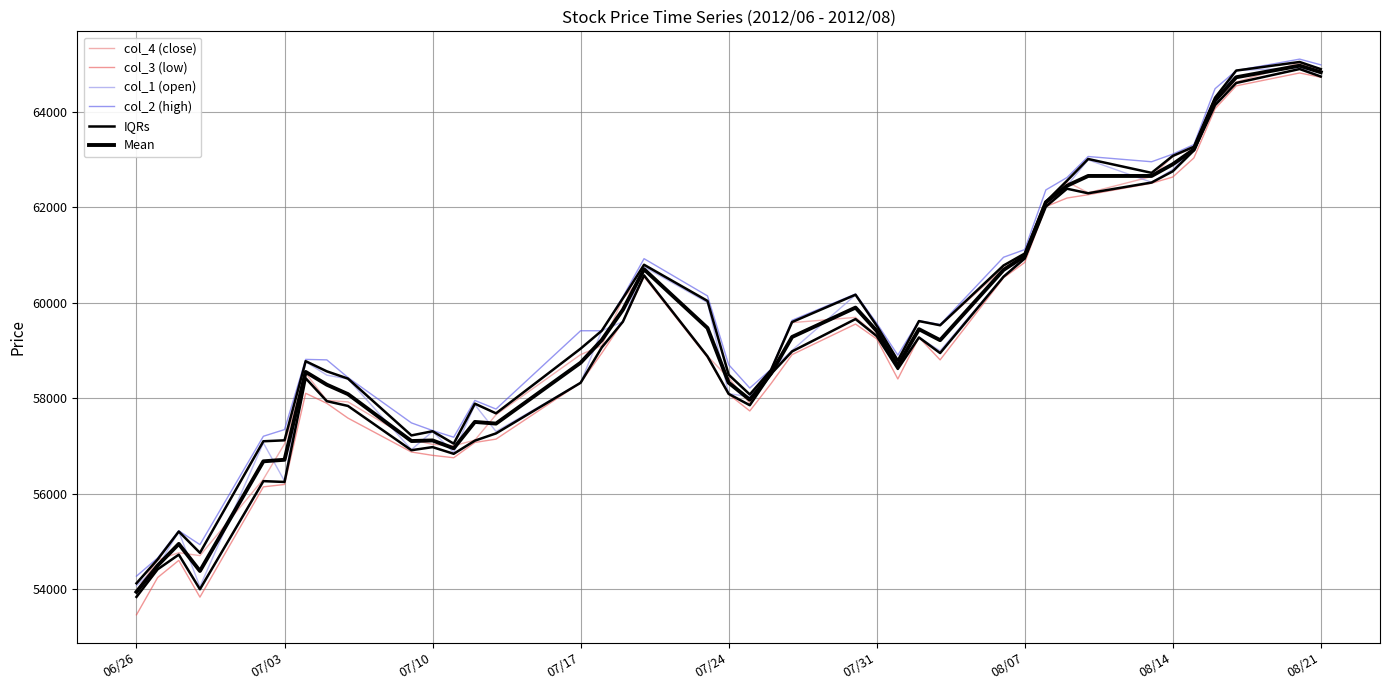

How many categories are shown in the chart?

40